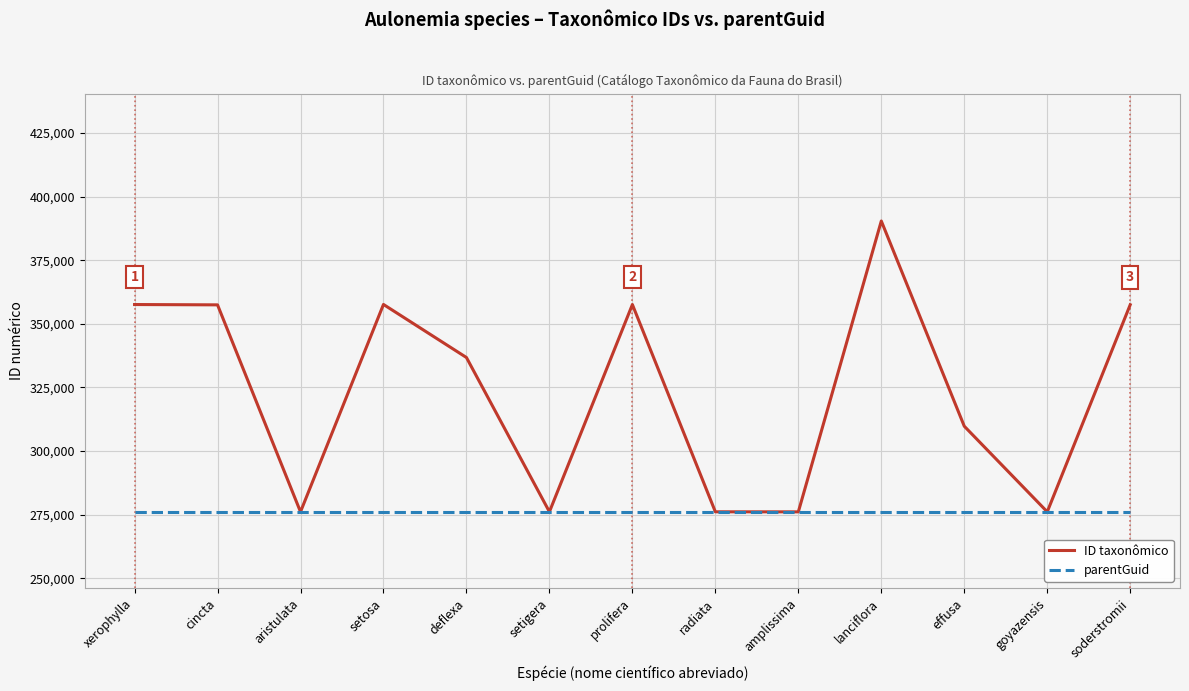

Which series has the largest range (max minus min)?

ID taxonômico